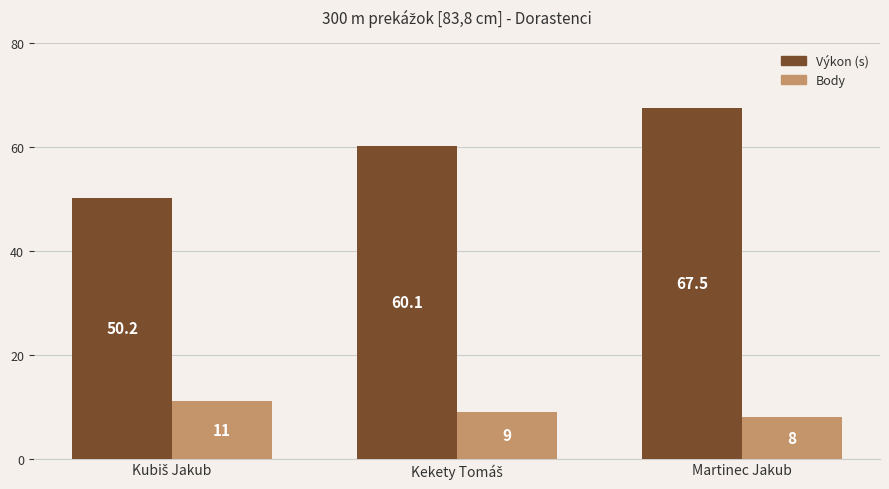

At which category does the chart reach its minimum across all series?

Martinec Jakub